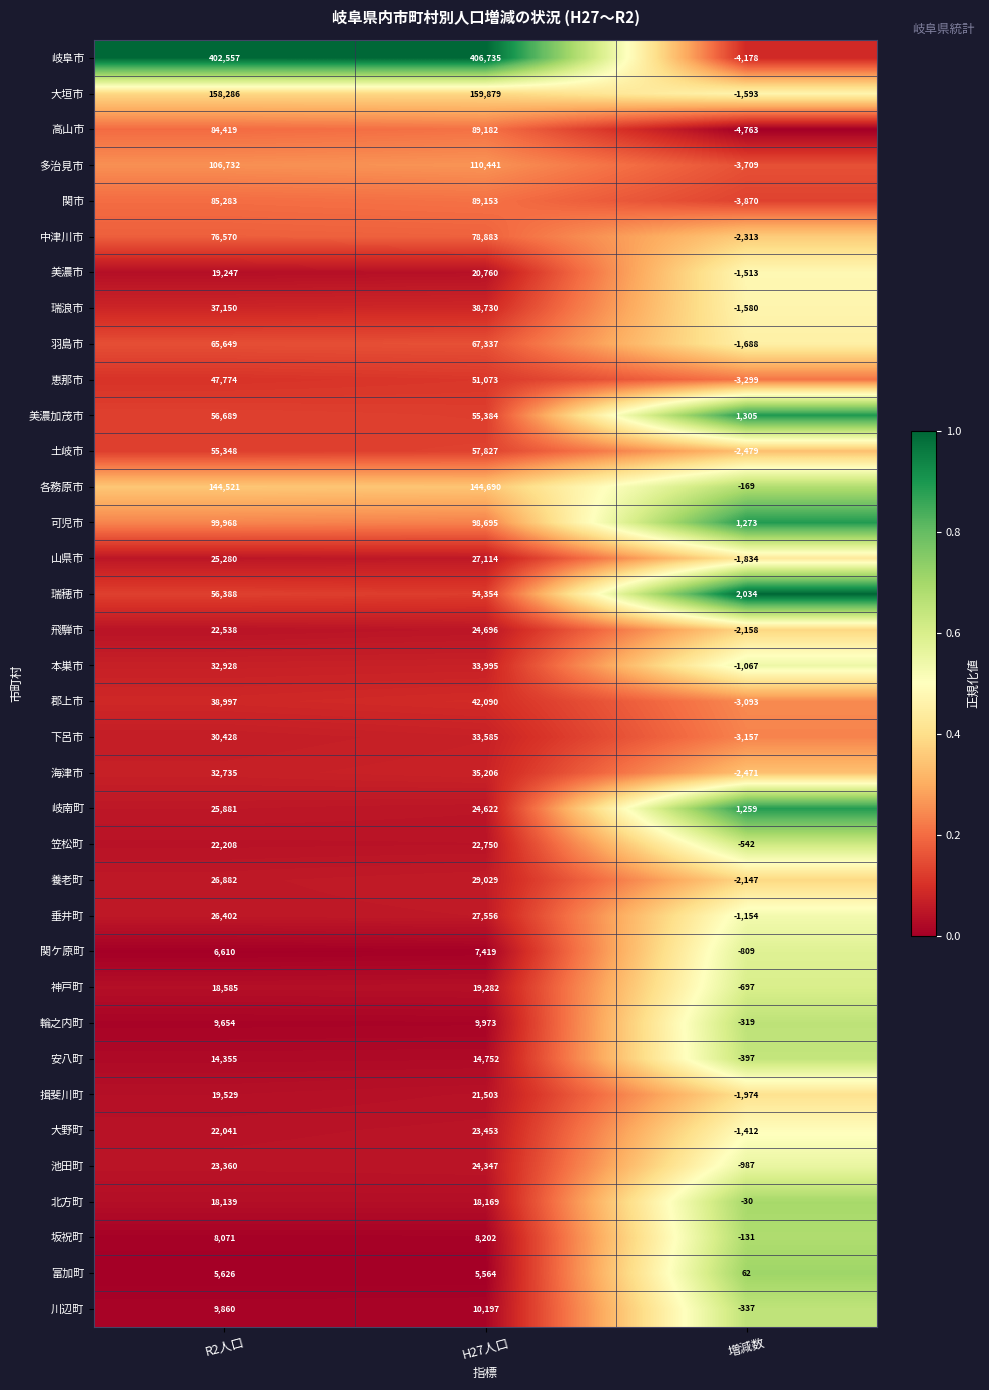

Read the 関市 value at 増減数, to the nearest 50.

-3850